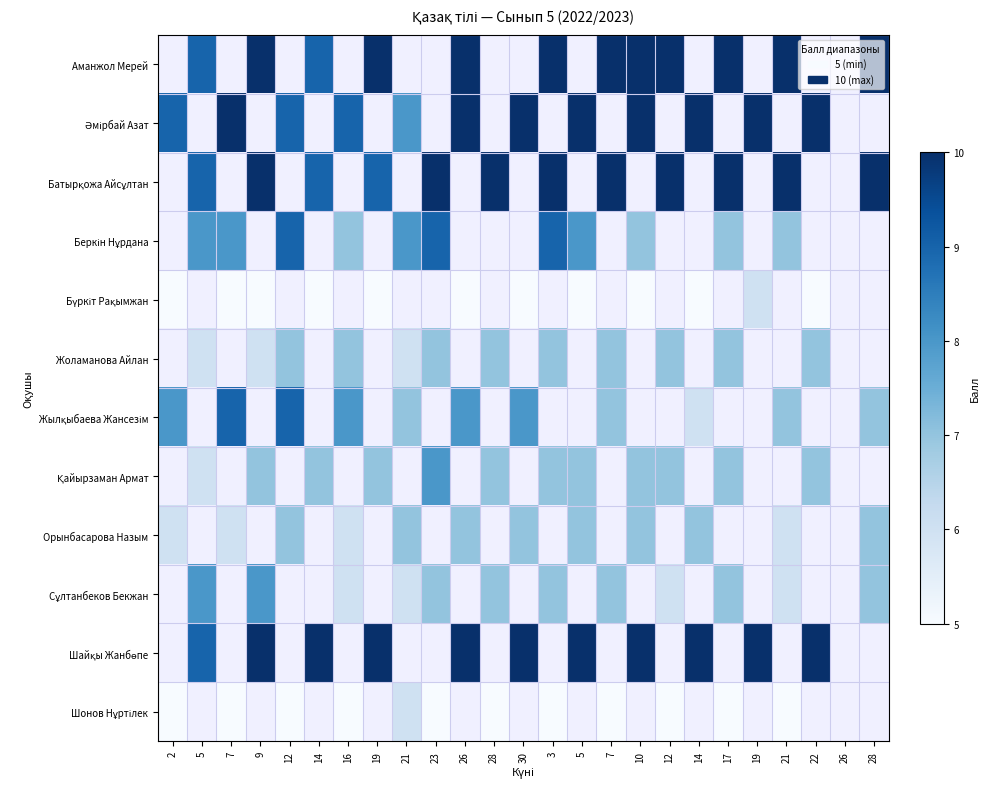

Count the number of categories in the chart.

25